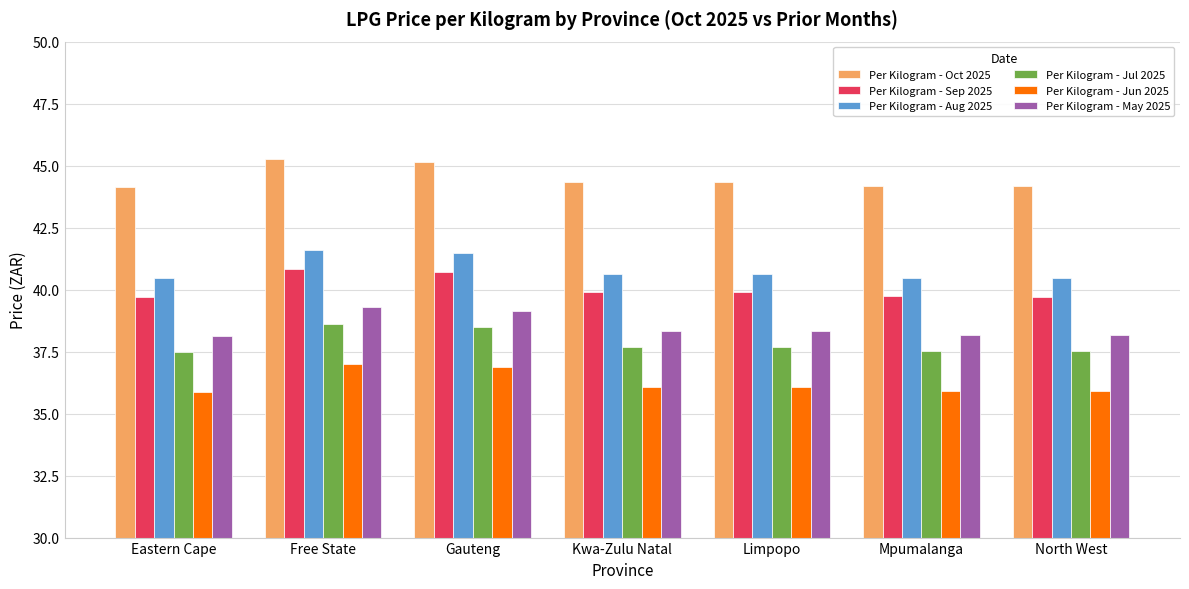

What is the difference between the highest and lowest values at Mpumalanga?

8.3